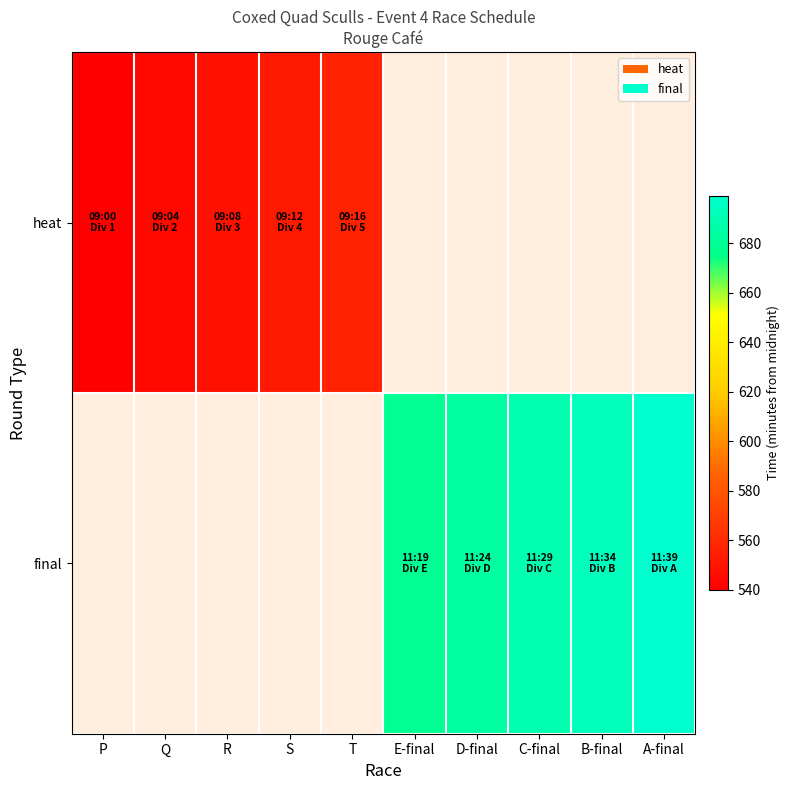

At how many categories does at least one series exceed 614?

5